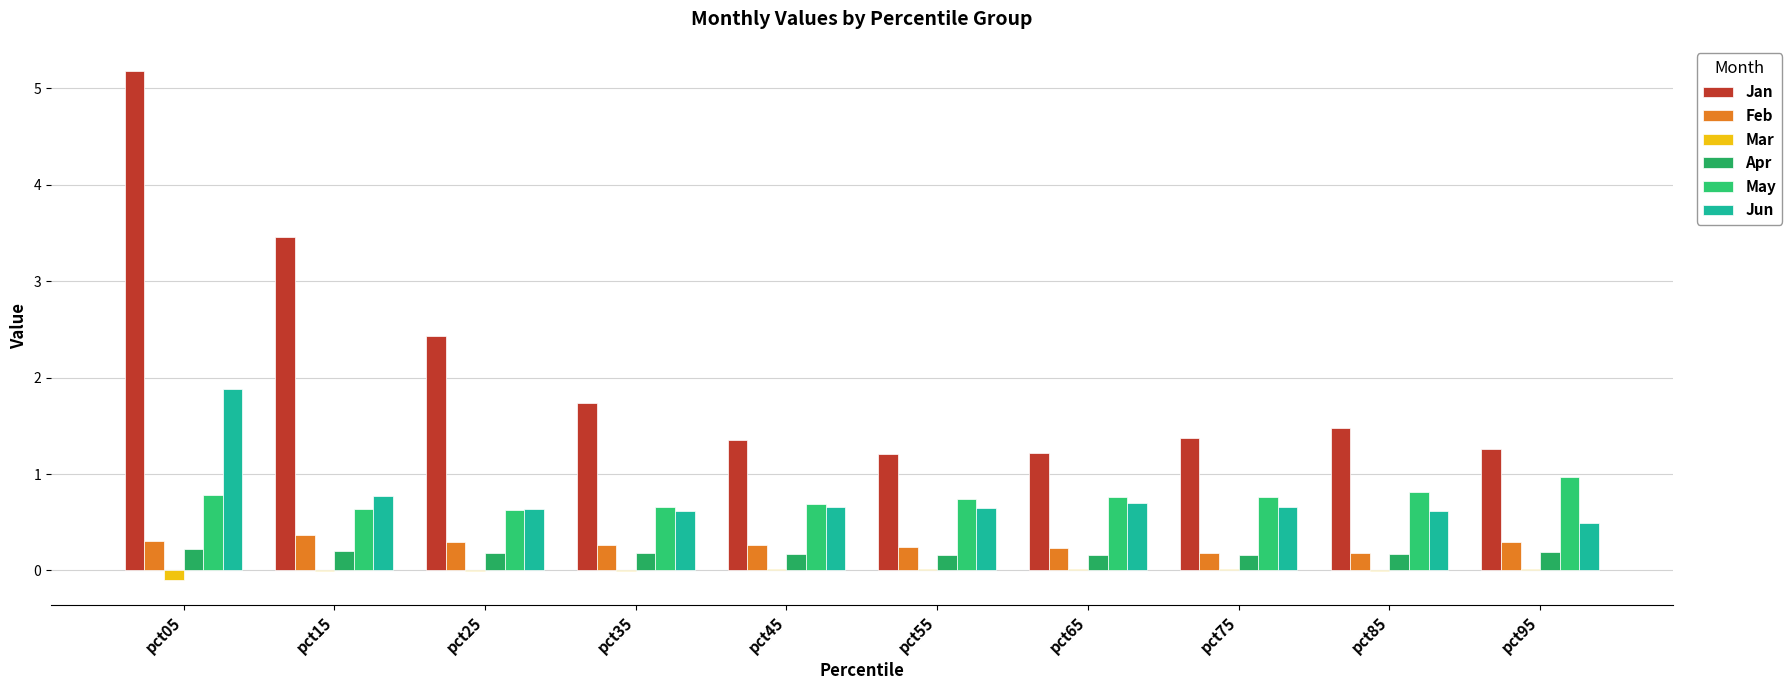

Does the chart contain stacked bars?

No